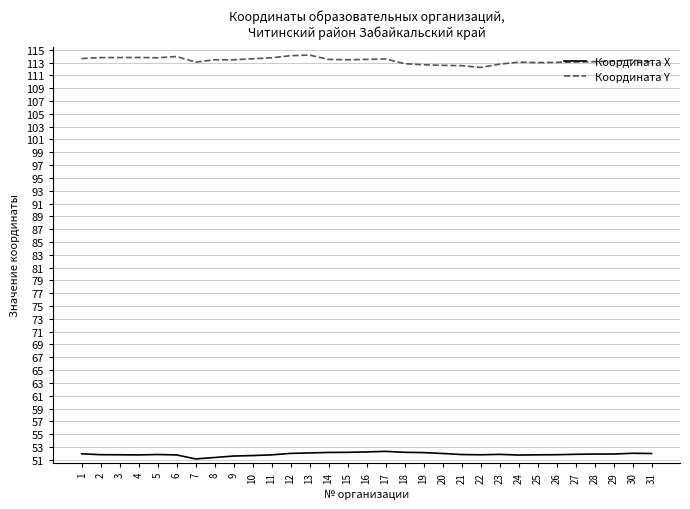

Rank the series by their maximum value, from highest to lowest.

Координата Y, Координата X